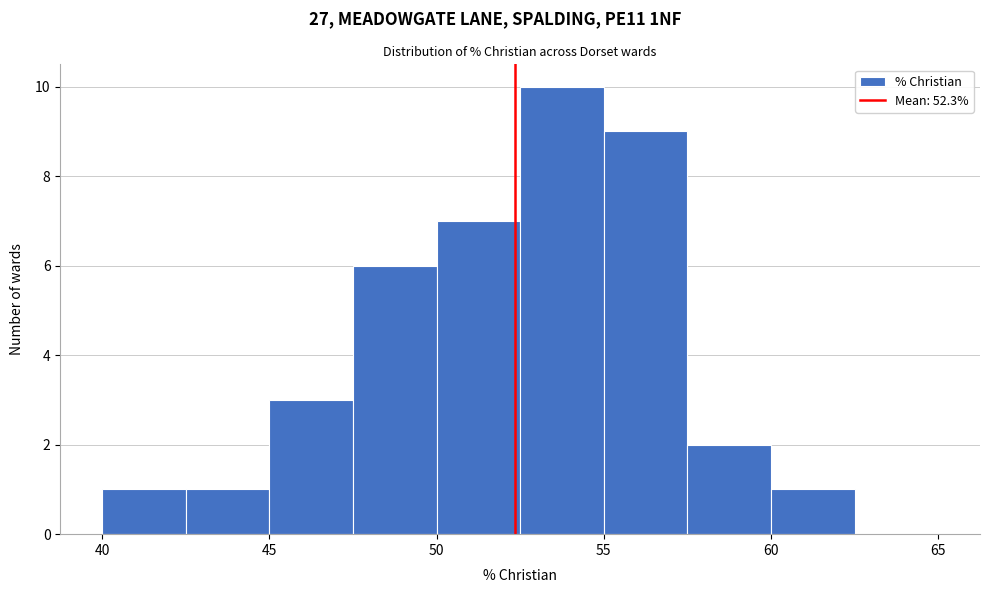

Reading left to right, transcribe this chart: for each bar, give the range it covers on the x-axis and its height. The values are not printed on the chart, so give them approximately, as read against the axis.

40.0 to 42.5: 1
42.5 to 45.0: 1
45.0 to 47.5: 3
47.5 to 50.0: 6
50.0 to 52.5: 7
52.5 to 55.0: 10
55.0 to 57.5: 9
57.5 to 60.0: 2
60.0 to 62.5: 1
62.5 to 65.0: 0